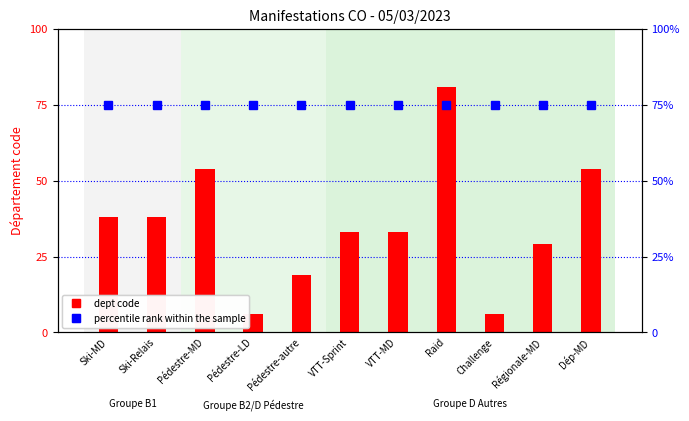

At which category is the sum across all series the highest?

Raid